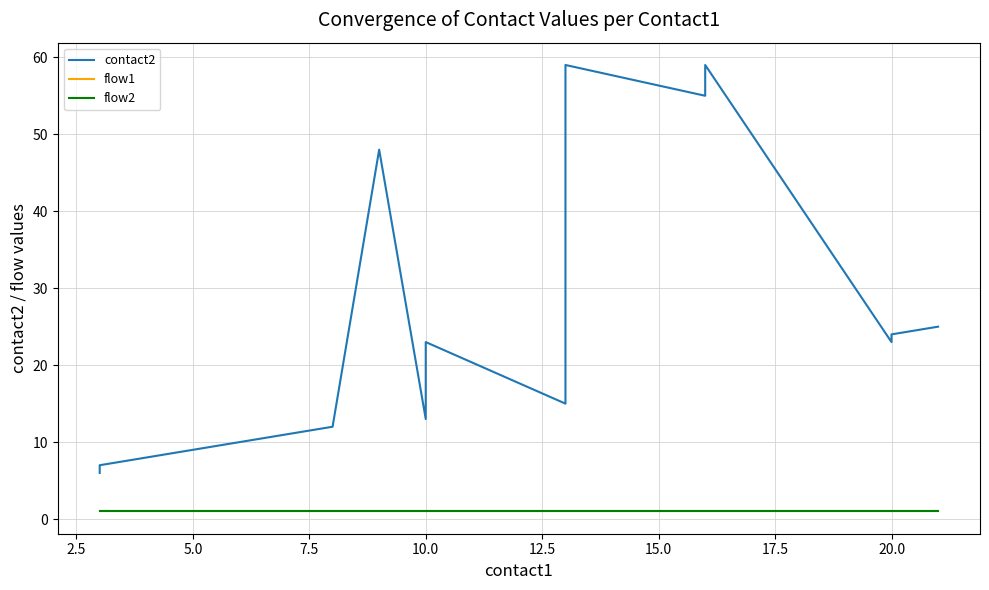

True or false: flow2 and flow1 cross at least once.

False